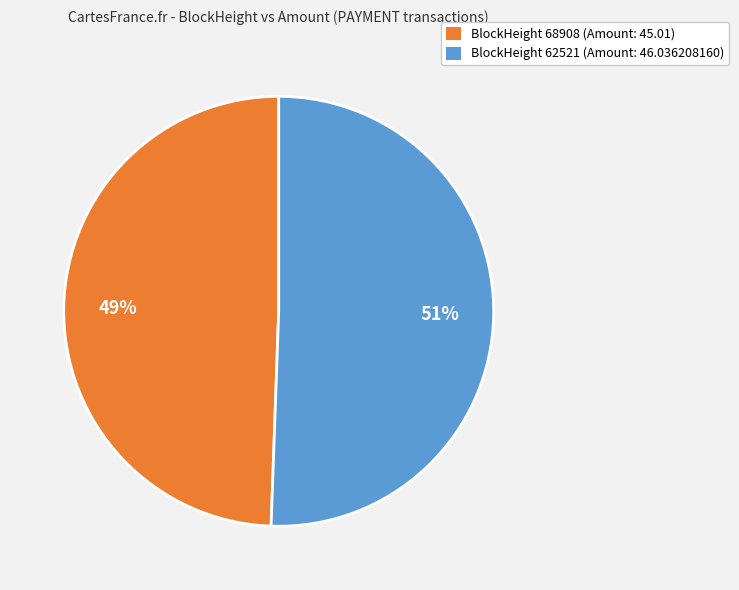

True or false: BlockHeight 62521 (Amount: 46.036208160) accounts for 40% of the total.

False